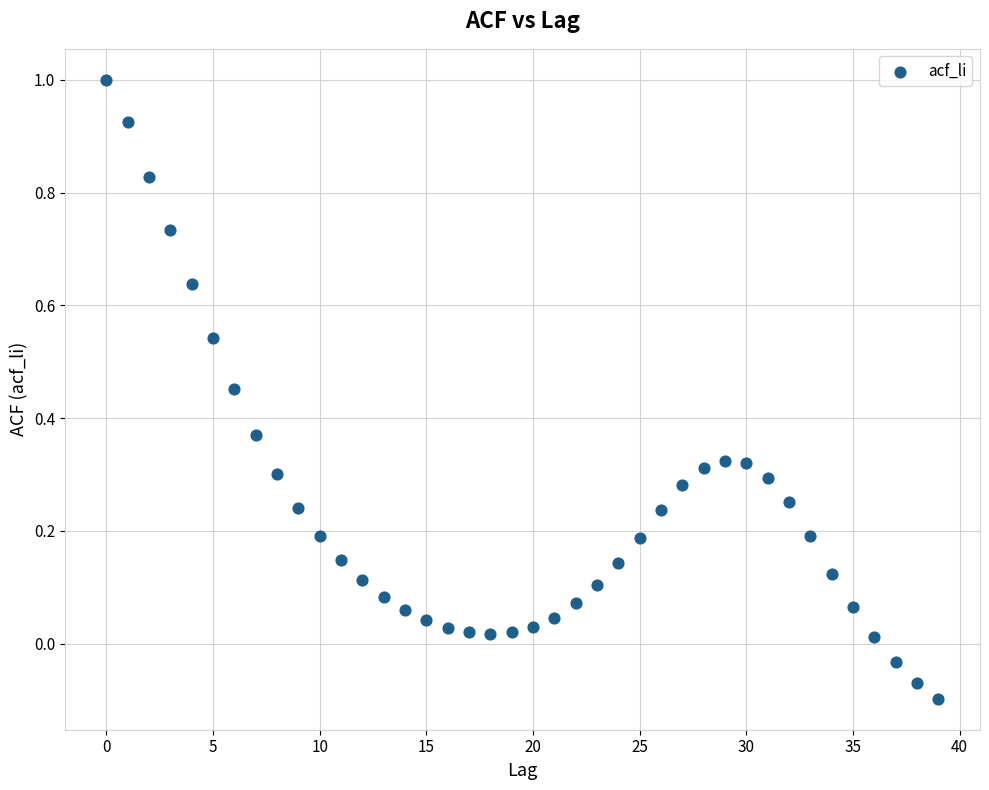

What is the range of Y values (max minus min)?

1.1